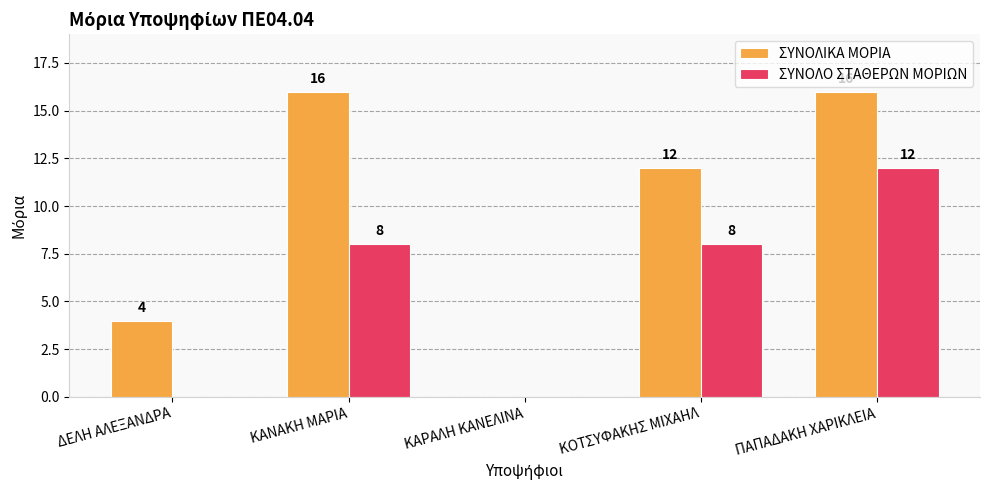

Where is ΣΥΝΟΛΙΚΑ ΜΟΡΙΑ nearest to the value 8?

ΔΕΛΗ ΑΛΕΞΑΝΔΡΑ